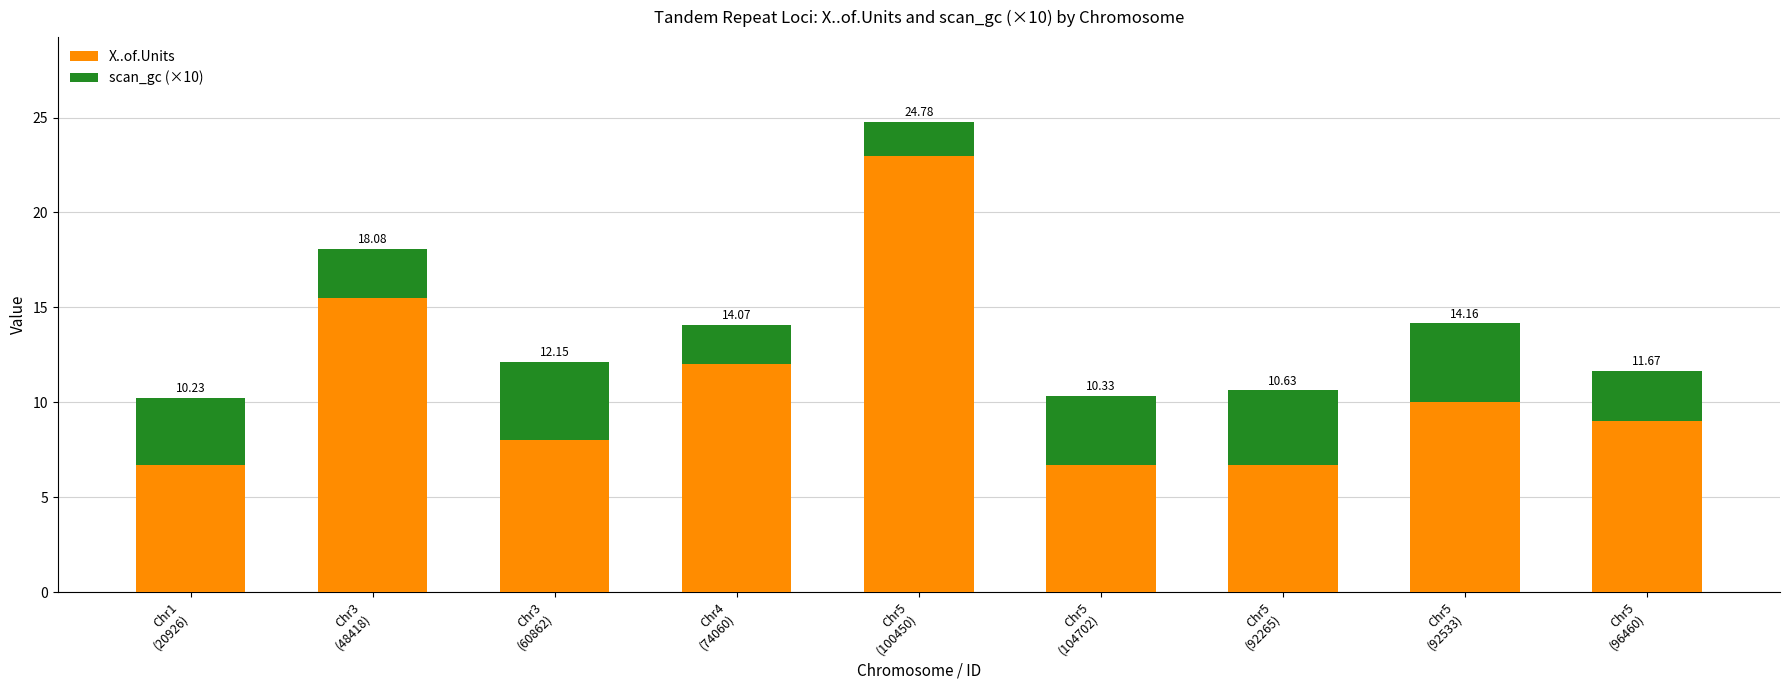

Rank the series by their average value, from lowest to highest.

scan_gc (×10), X..of.Units